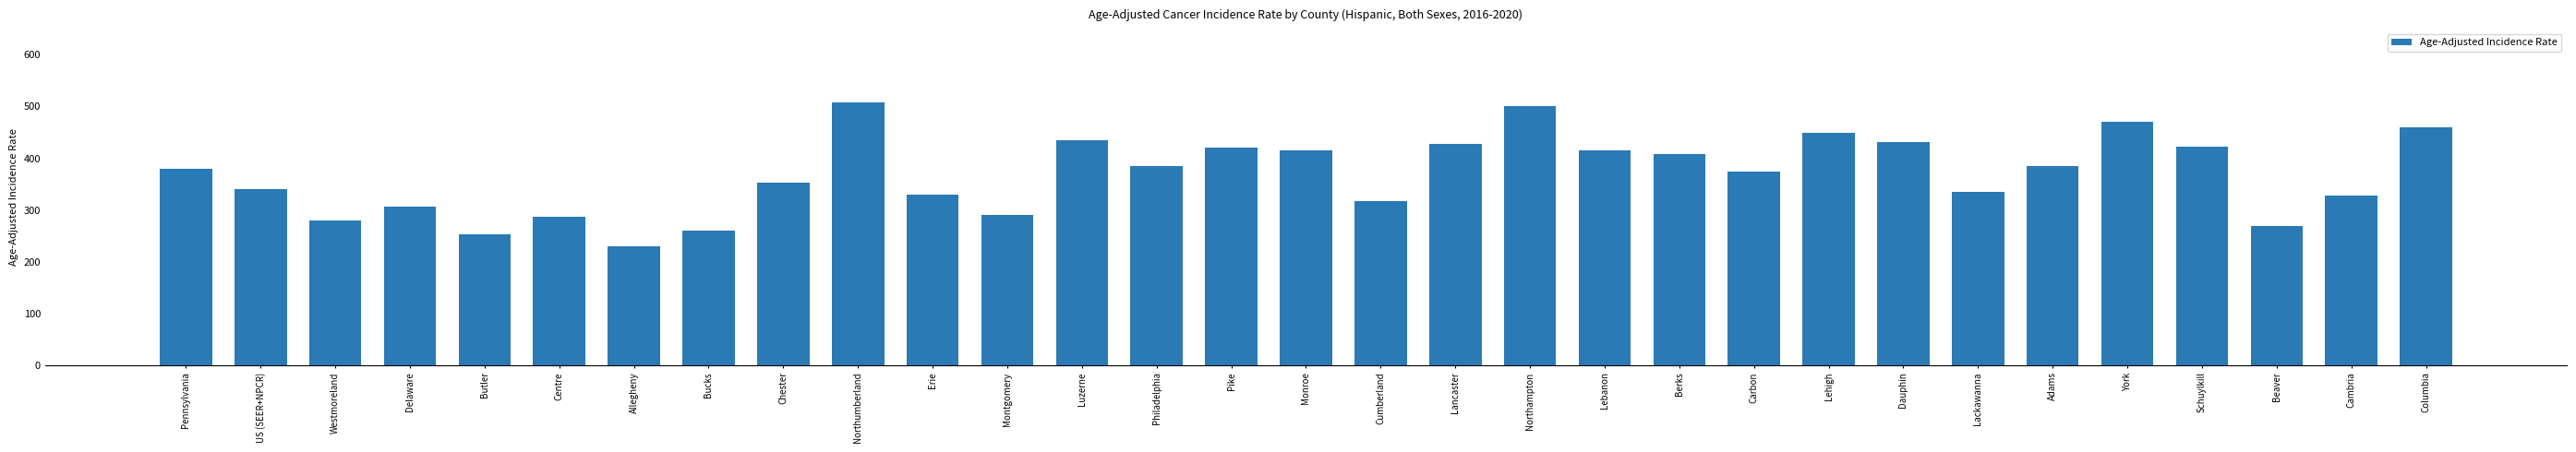

What is the approximate value at Allegheny?

229.5